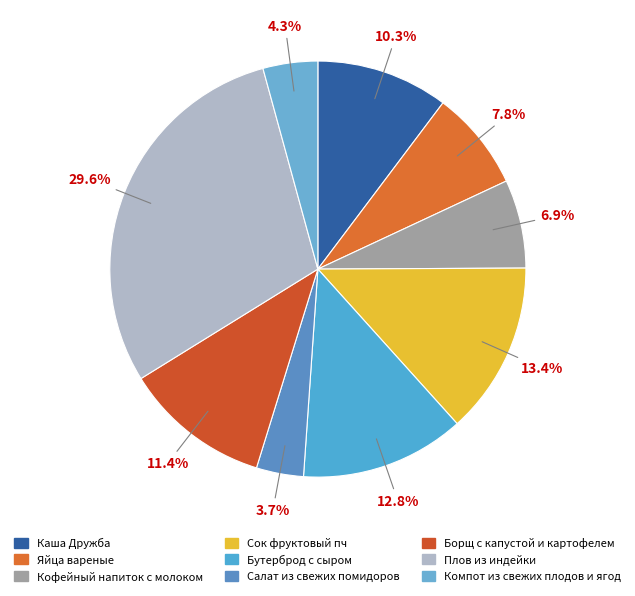

Which has a higher value, Компот из свежих плодов и ягод or Кофейный напиток с молоком?

Кофейный напиток с молоком